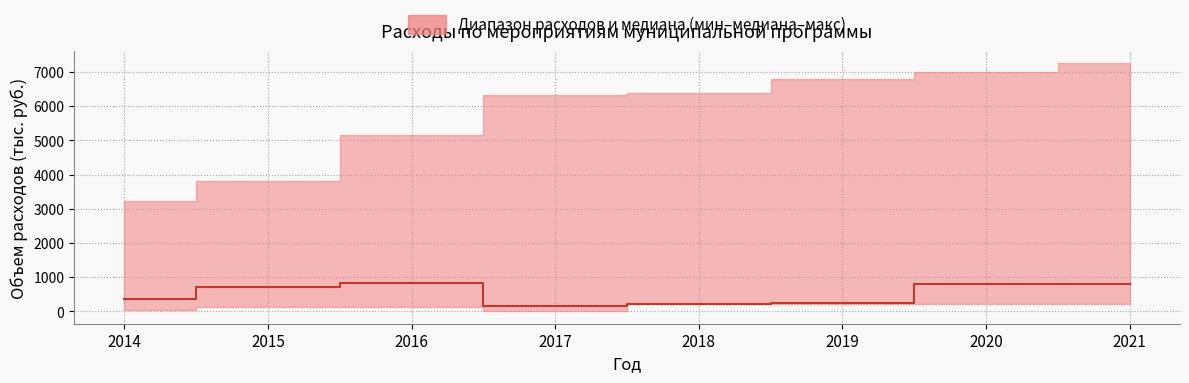

Reading right to left, transcribe all the data shown in this chart.

2021=800.0	2020=800.0	2019=233.0	2018=200.0	2017=159.9	2016=814.6	2015=702.0	2014=352.9